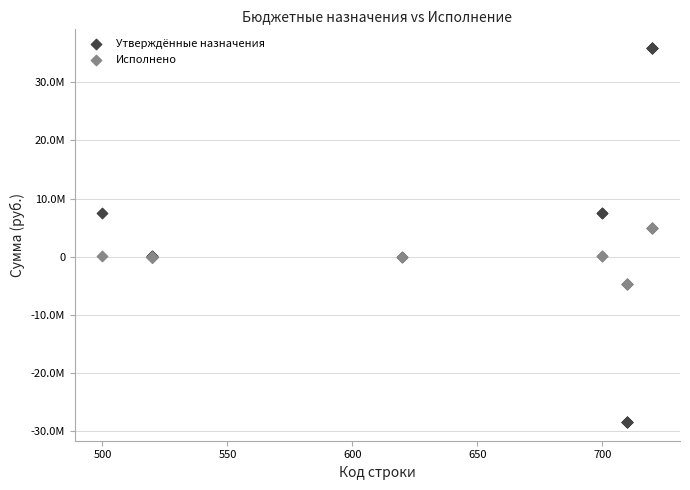

What are all the series names shown in the legend?

Утверждённые назначения, Исполнено